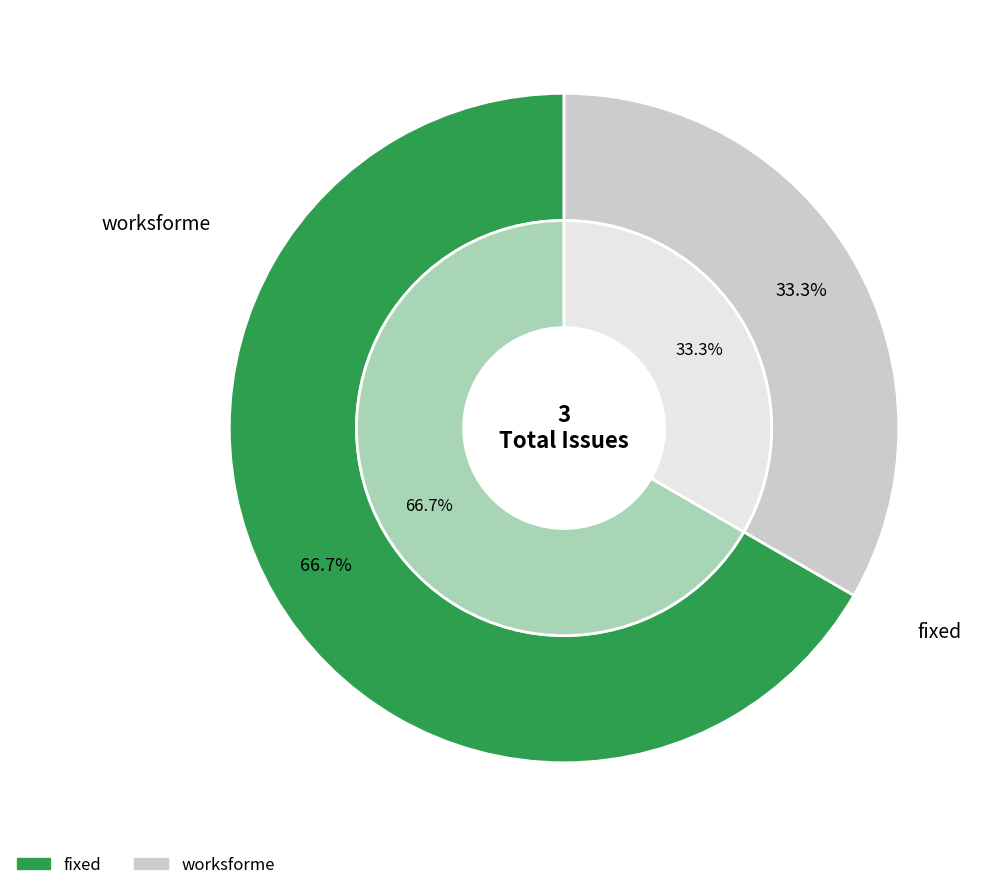

To the nearest percent, what percentage of the pie is fixed?

67%